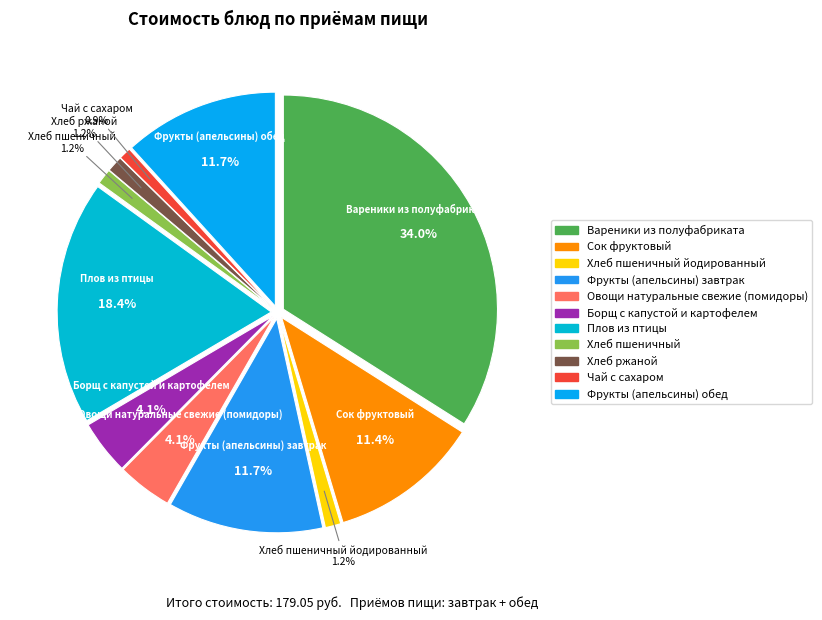

Rank the categories by value from highest to lowest.

Вареники из полуфабриката, Плов из птицы, Фрукты (апельсины) завтрак, Фрукты (апельсины) обед, Сок фруктовый, Овощи натуральные свежие (помидоры), Борщ с капустой и картофелем, Хлеб ржаной, Хлеб пшеничный йодированный, Хлеб пшеничный, Чай с сахаром